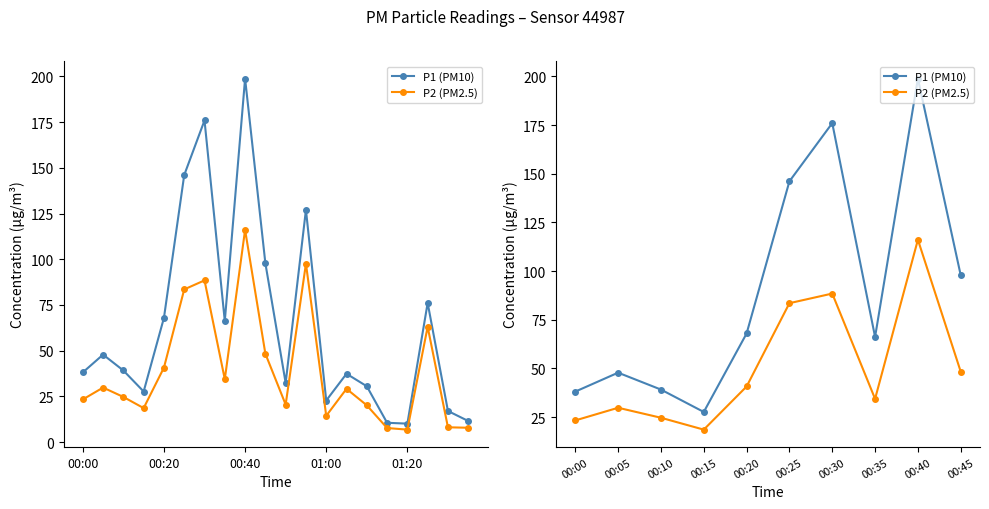

True or false: P2 (PM2.5) and P1 (PM10) intersect in this chart.

False